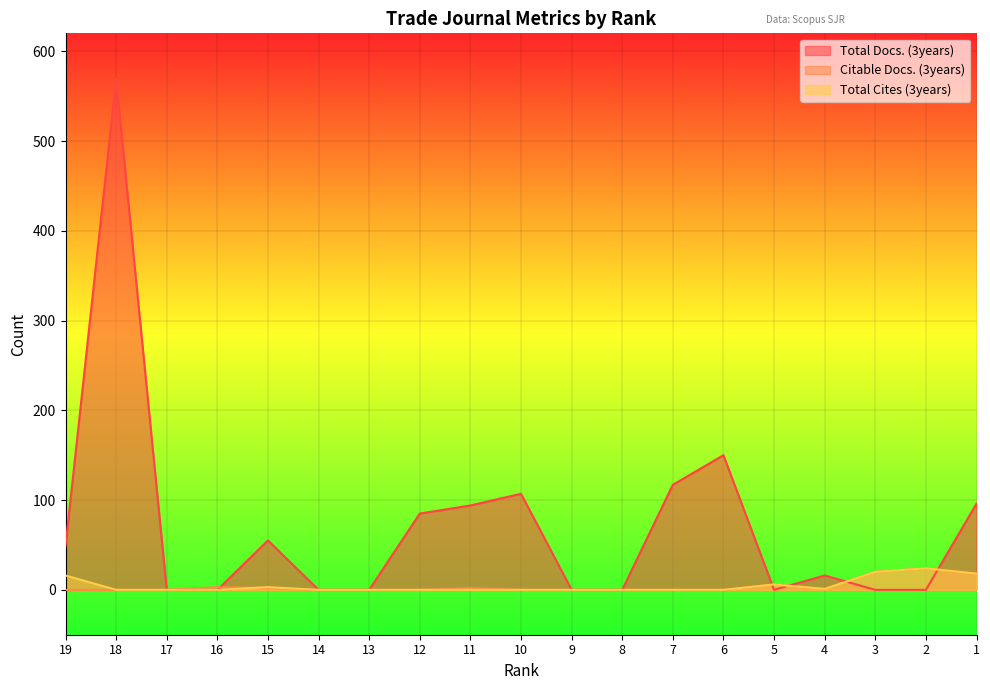

How many times do Citable Docs. (3years) and Total Cites (3years) cross each other?

1